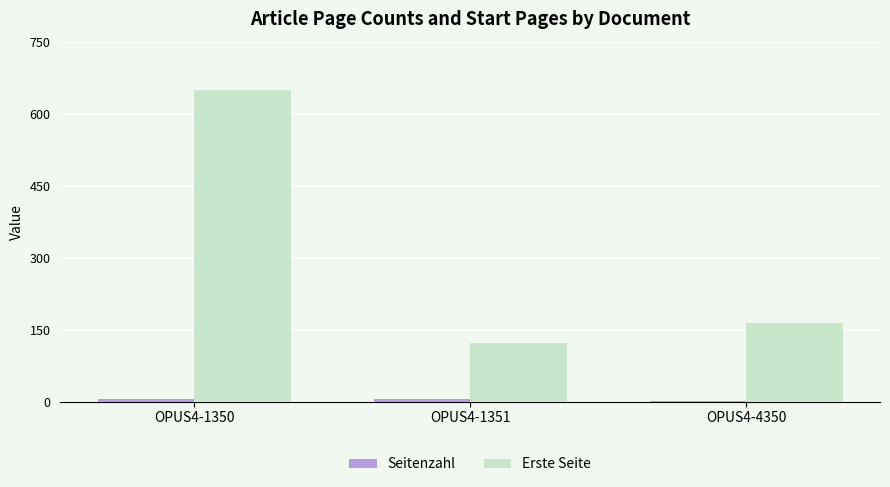

What is the sum of all Erste Seite values?

938